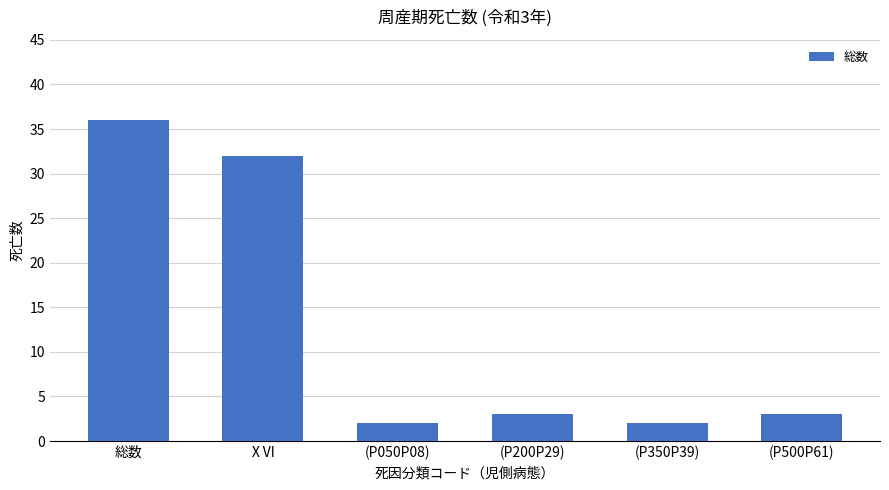

At which label is the value closest to 19?

ⅩⅥ